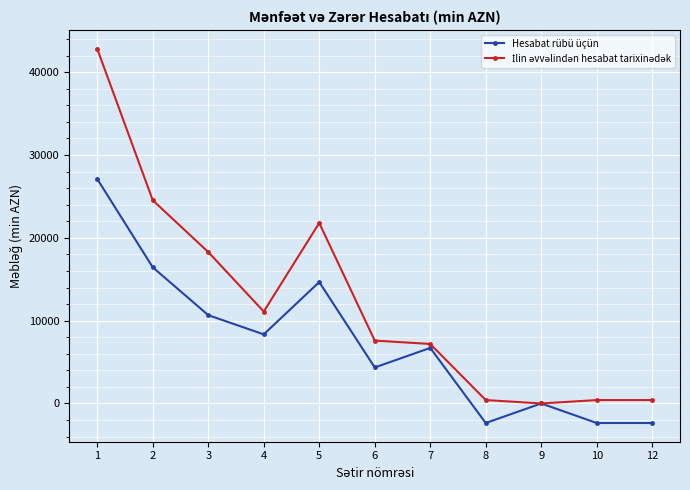

What is the value of the Hesabat rübü üçün point at the 7th from the left?

6706.2